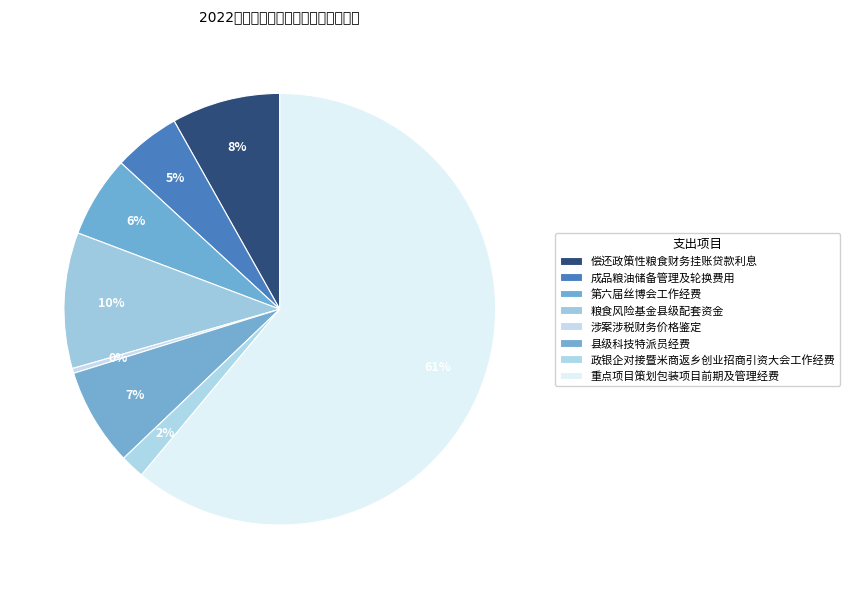

Between 重点项目策划包装项目前期及管理经费 and 涉案涉税财务价格鉴定, which is larger?

重点项目策划包装项目前期及管理经费